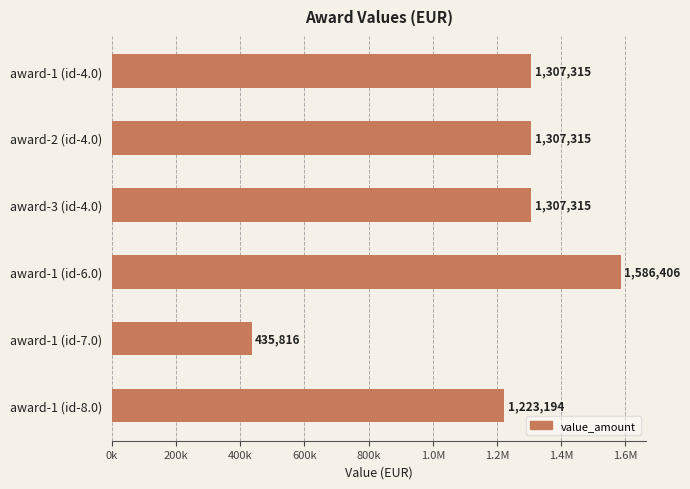

What is the greatest value displayed?

1586406.1